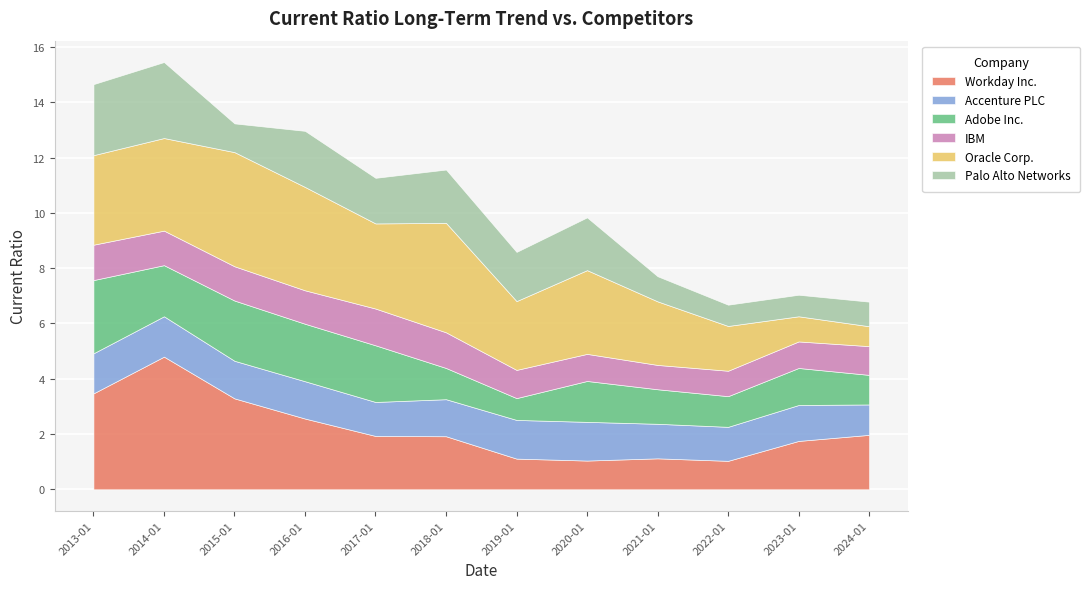

What is the difference between the maximum and second lowest values in the Accenture PLC series?

0.2